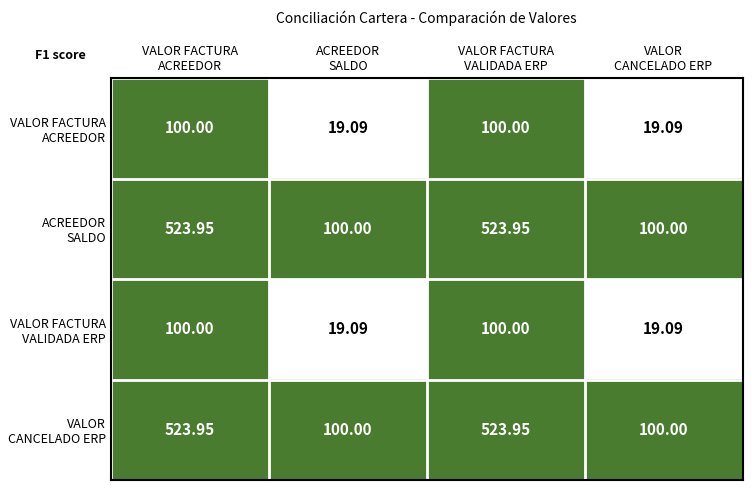

How many categories are shown in the chart?

4